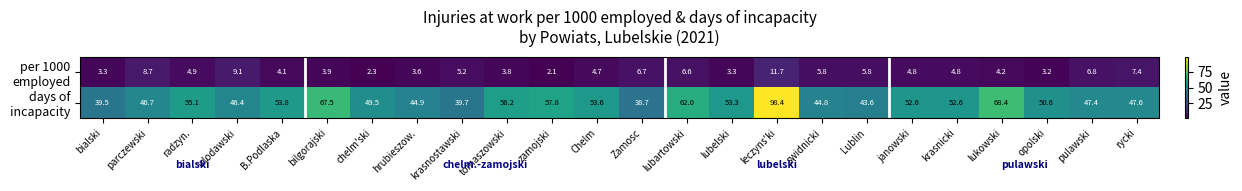

At how many categories does at least one series exceed 60?

4